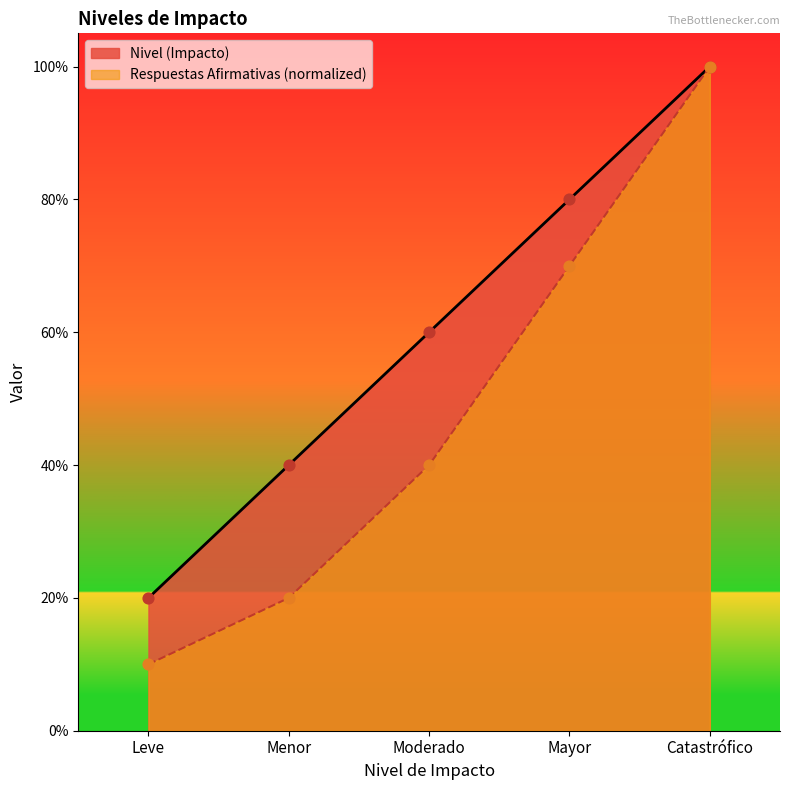

What are all the series names shown in the legend?

Nivel (Impacto), Respuestas Afirmativas (normalized)